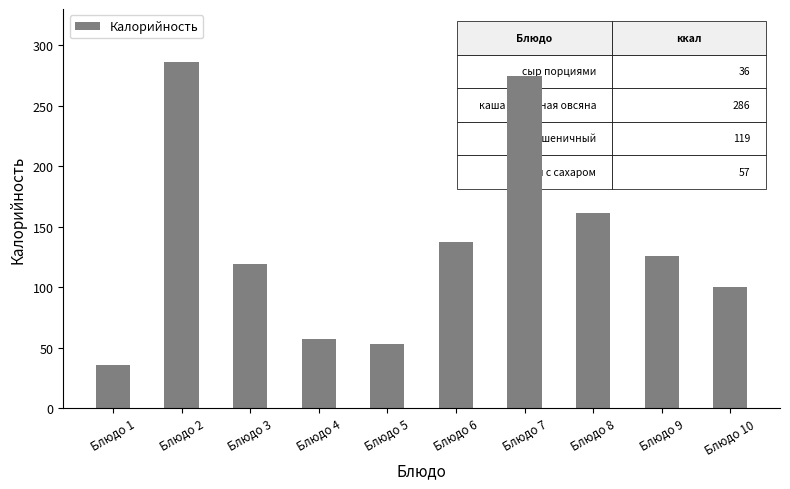

Does the chart contain any negative values?

No